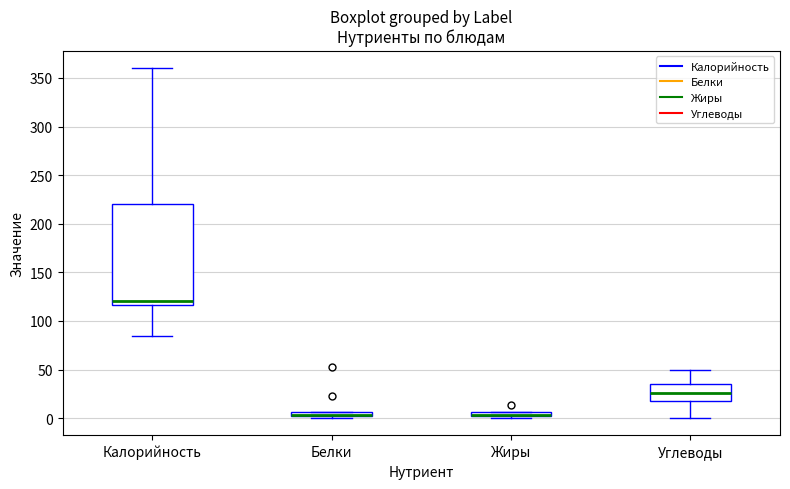

Where is the lower edge of the box for Жиры on the y-axis? The values are not printed on the chart, so give them approximately, as read against the axis.

0